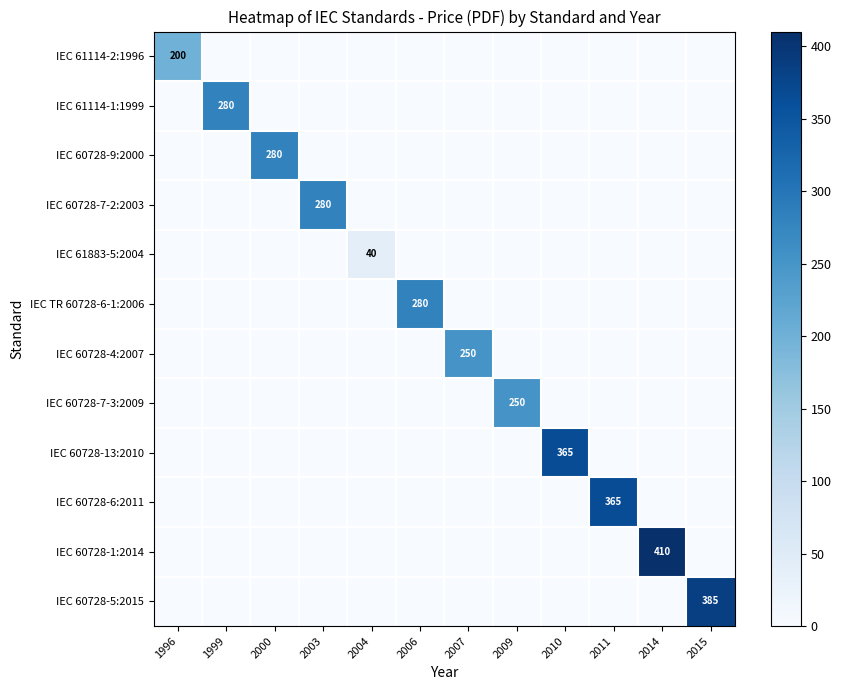

The IEC 60728-7-2:2003 series shows 171 at 2003. True or false?

False